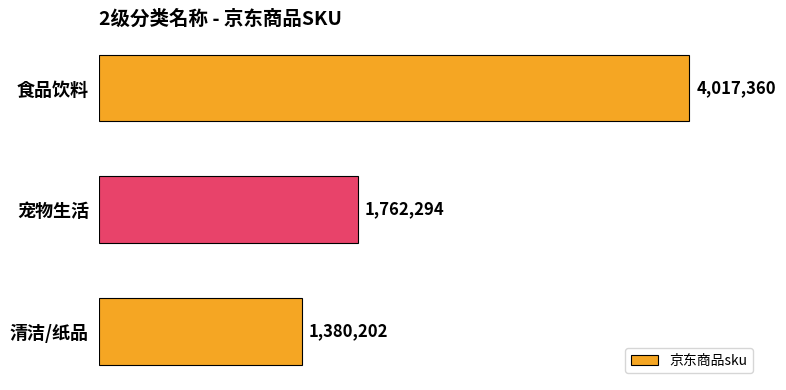

List the labels in order of value, largest first.

食品饮料, 宠物生活, 清洁/纸品